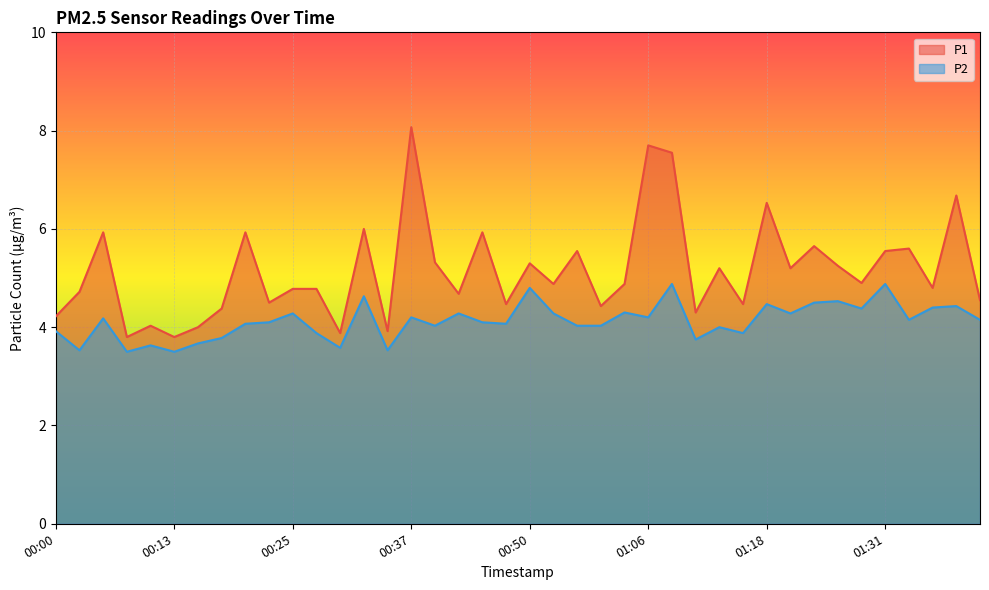

List the series in order of their peak value, highest first.

P1, P2